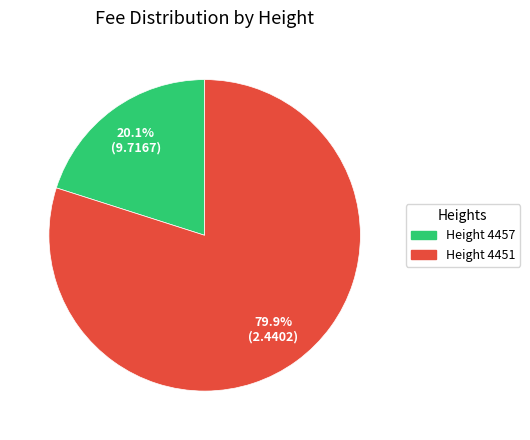

Does any single category account for the majority?

Yes